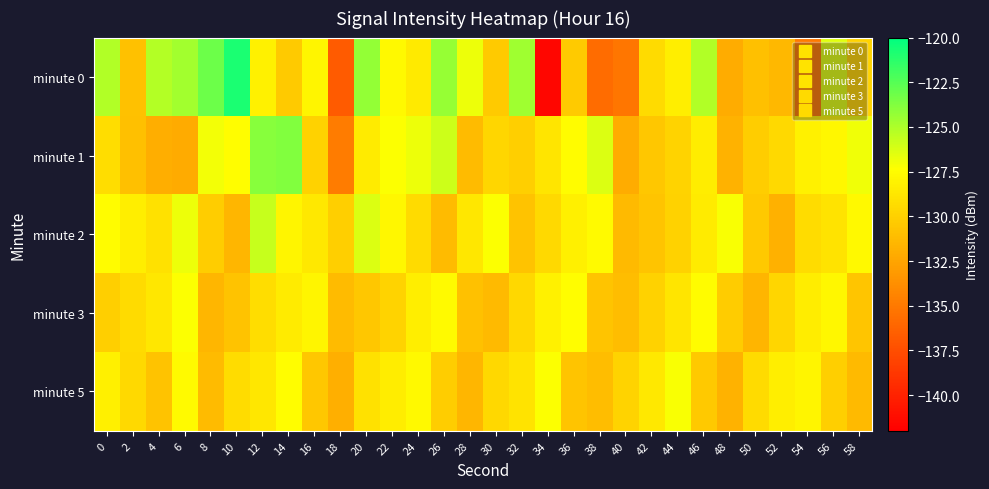

What is the spread (max minus min) of values at 58?

4.4